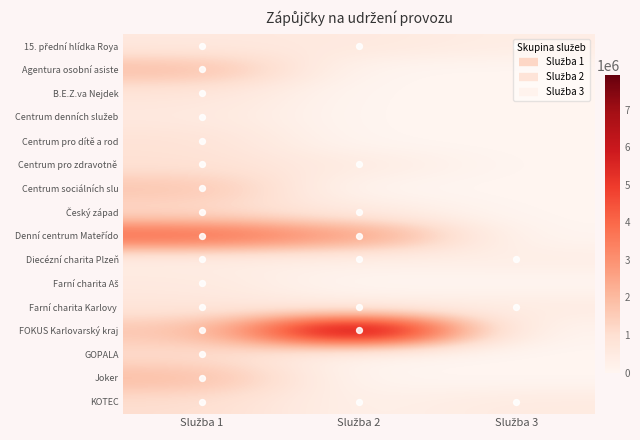

List the series in order of their peak value, lowest first.

Diecézní charita Plzeň, Farní charita Aš, Centrum denních služeb, 15. přední hlídka Roya, Farní charita Karlovy, B.E.Z.va Nejdek, Centrum pro dítě a rod, Centrum pro zdravotně, KOTEC, GOPALA, Český západ, Centrum sociálních slu, Agentura osobní asiste, Joker, Denní centrum Mateřído, FOKUS Karlovarský kraj